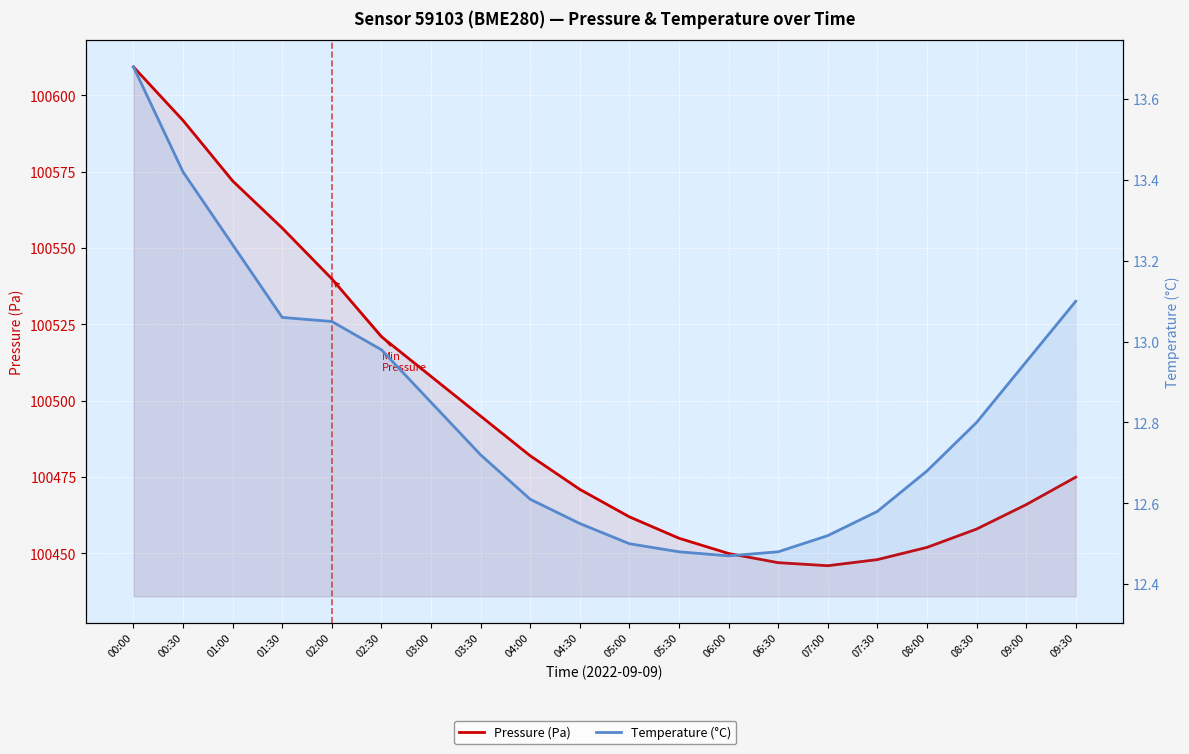

What are all the series names shown in the legend?

Pressure (Pa), Temperature (°C)